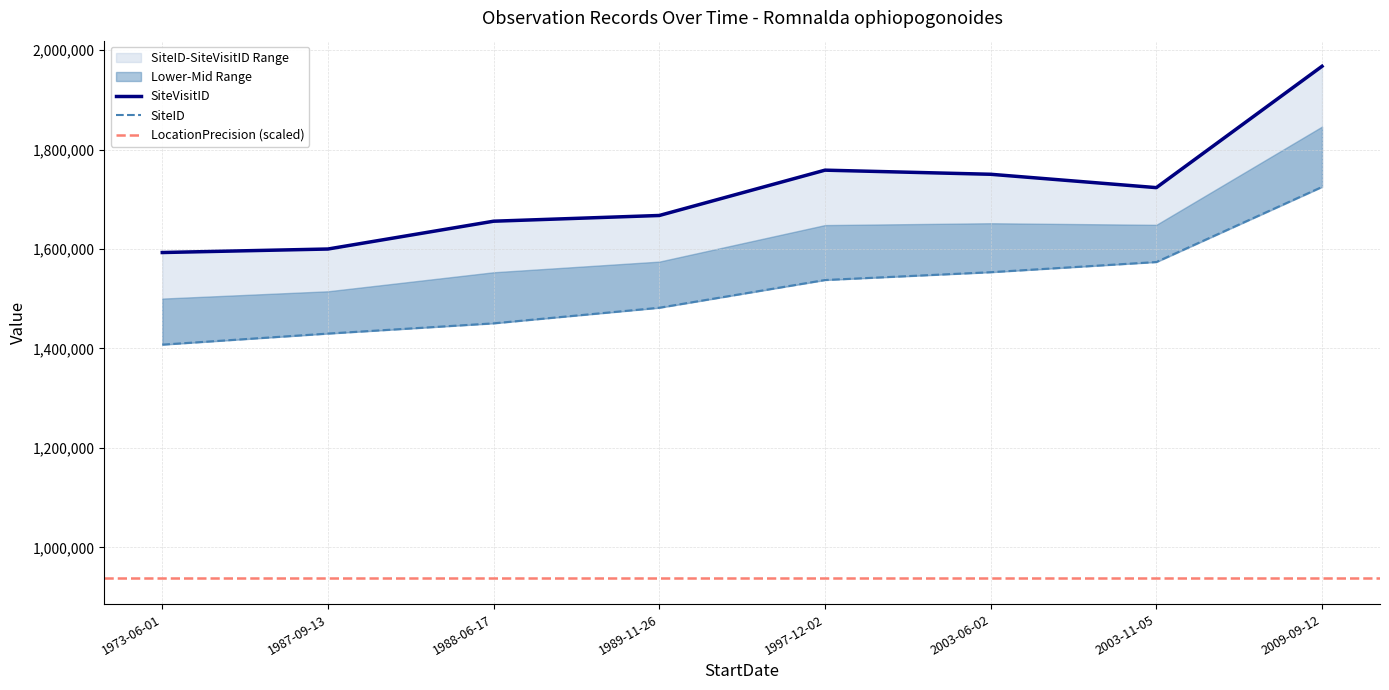

True or false: SiteID has a value of 570655 at 2003-11-05.

False